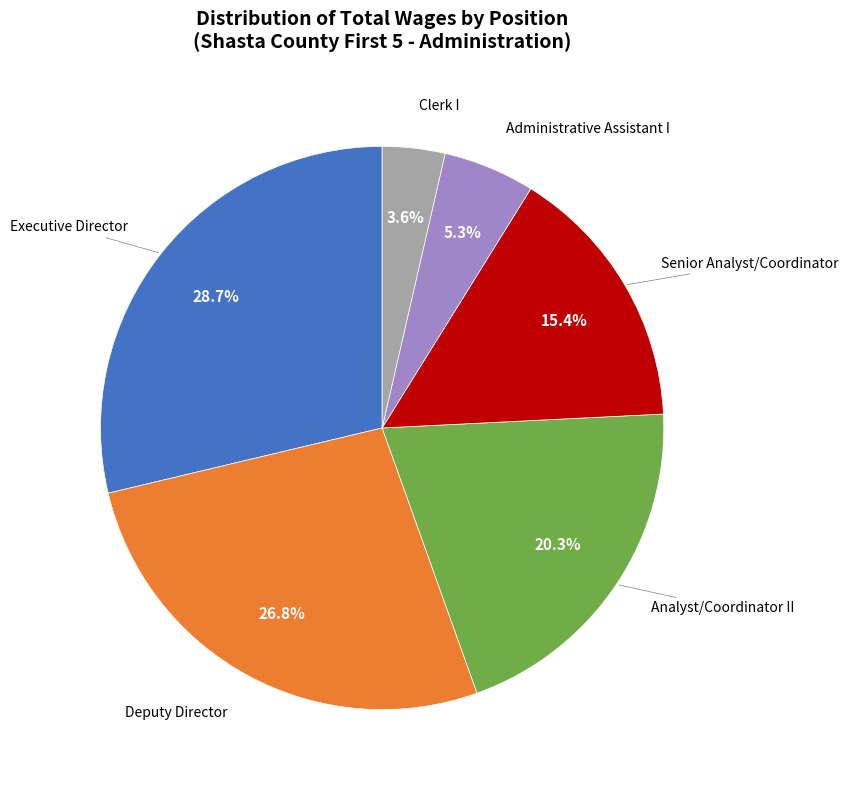

Is there a majority slice in this chart?

No